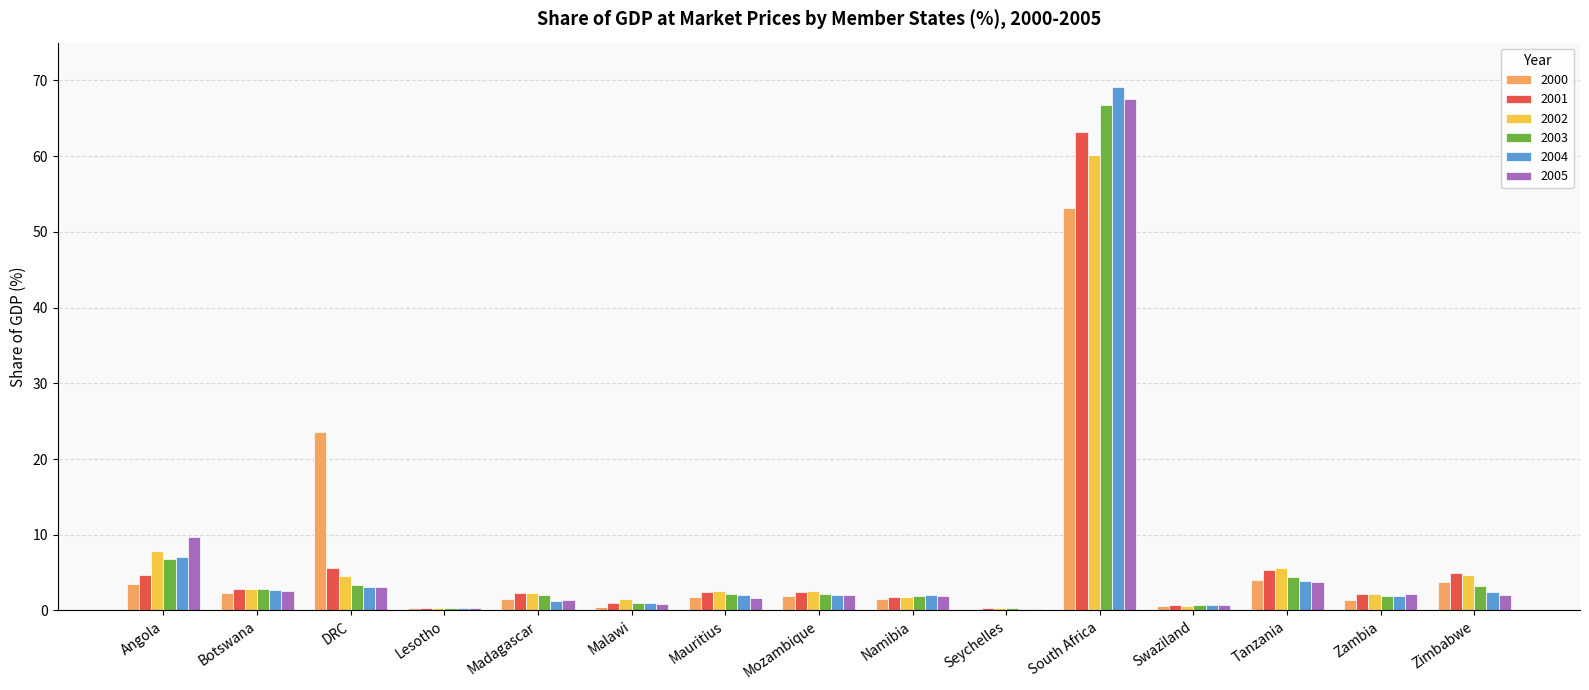

Between Angola and Botswana, which series saw the biggest shift?

2005